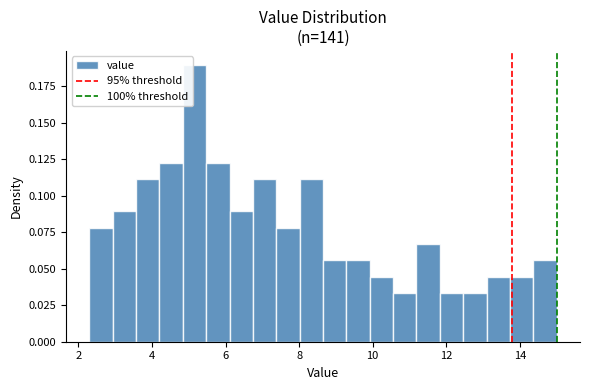

Around what value on the x-axis is the tallest bar? Give the approximate position of its centre, as read against the axis.

5.2